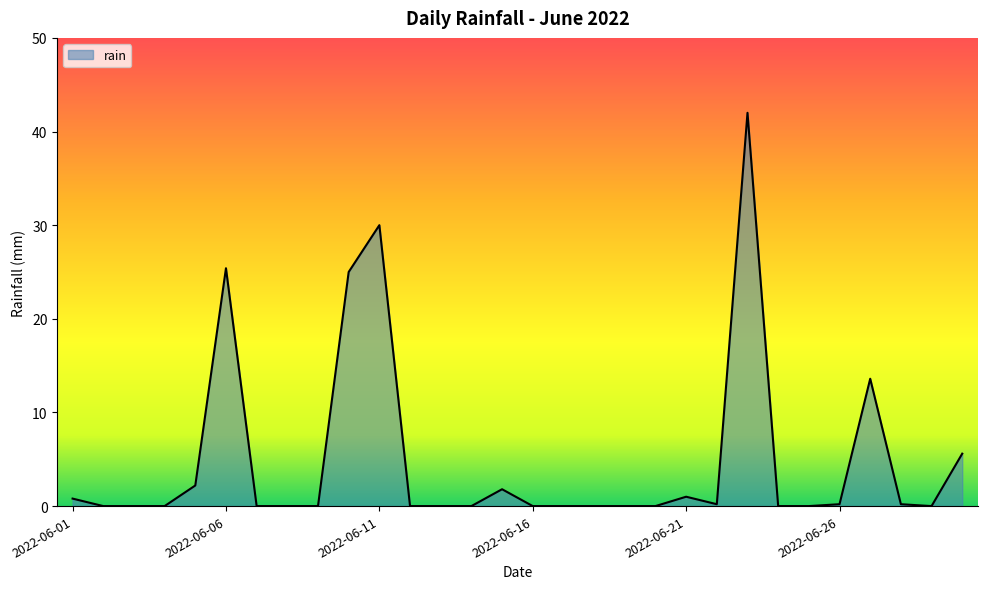

What is the maximum value shown in the chart?

42.0